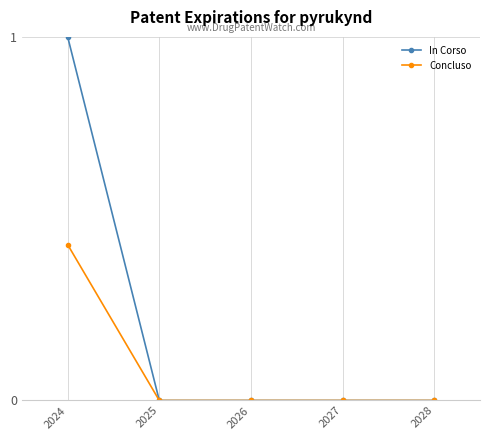

Rank the series by their maximum value, from lowest to highest.

Concluso, In Corso